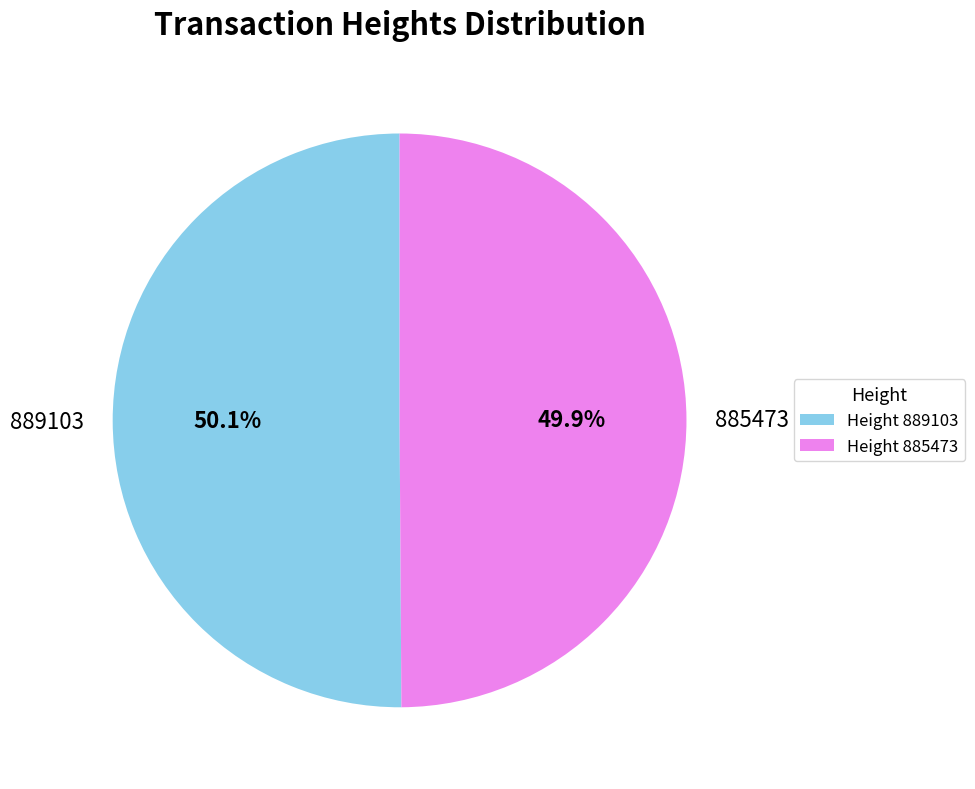

Is there a majority slice in this chart?

Yes